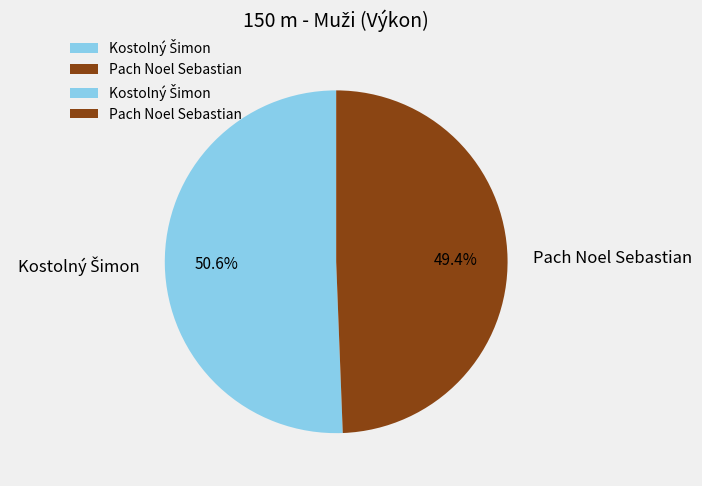

What portion of the pie excludes Pach Noel Sebastian?

50.6%